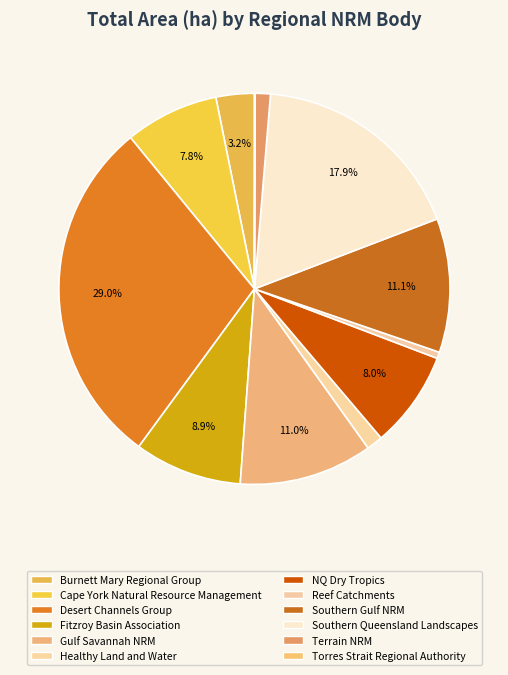

What is the smallest slice in the pie chart?

Torres Strait Regional Authority